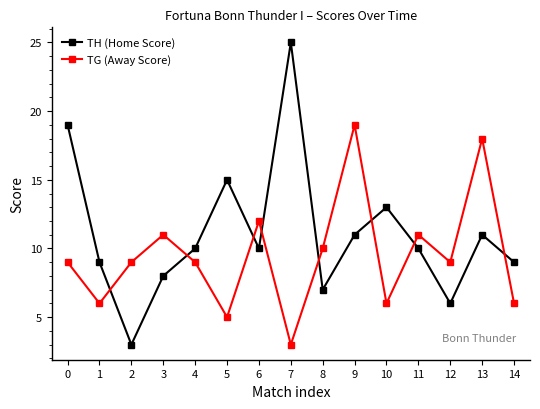

Which series has the widest spread of values?

TH (Home Score)